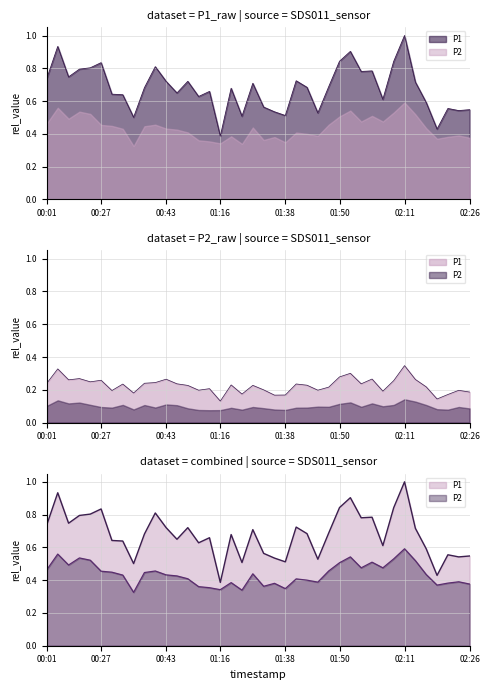

What is the label of the 13th point from the right?

01:50